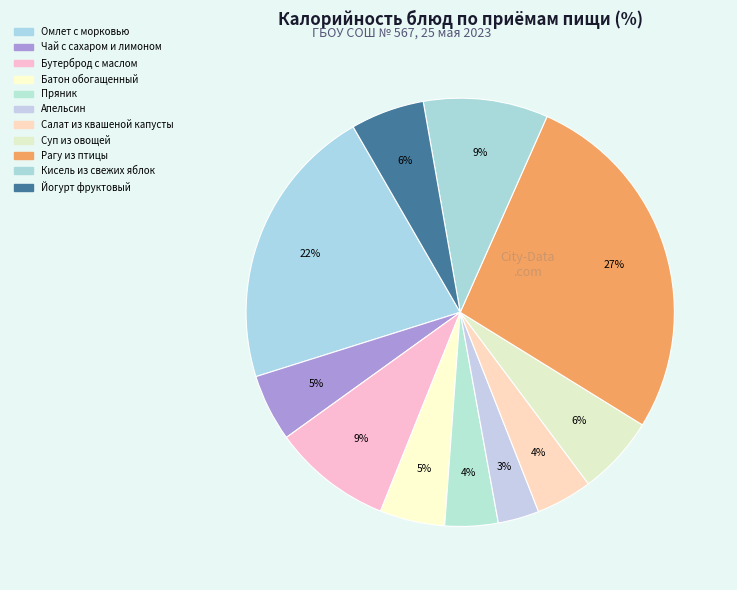

Which category has the biggest portion of the pie?

Рагу из птицы